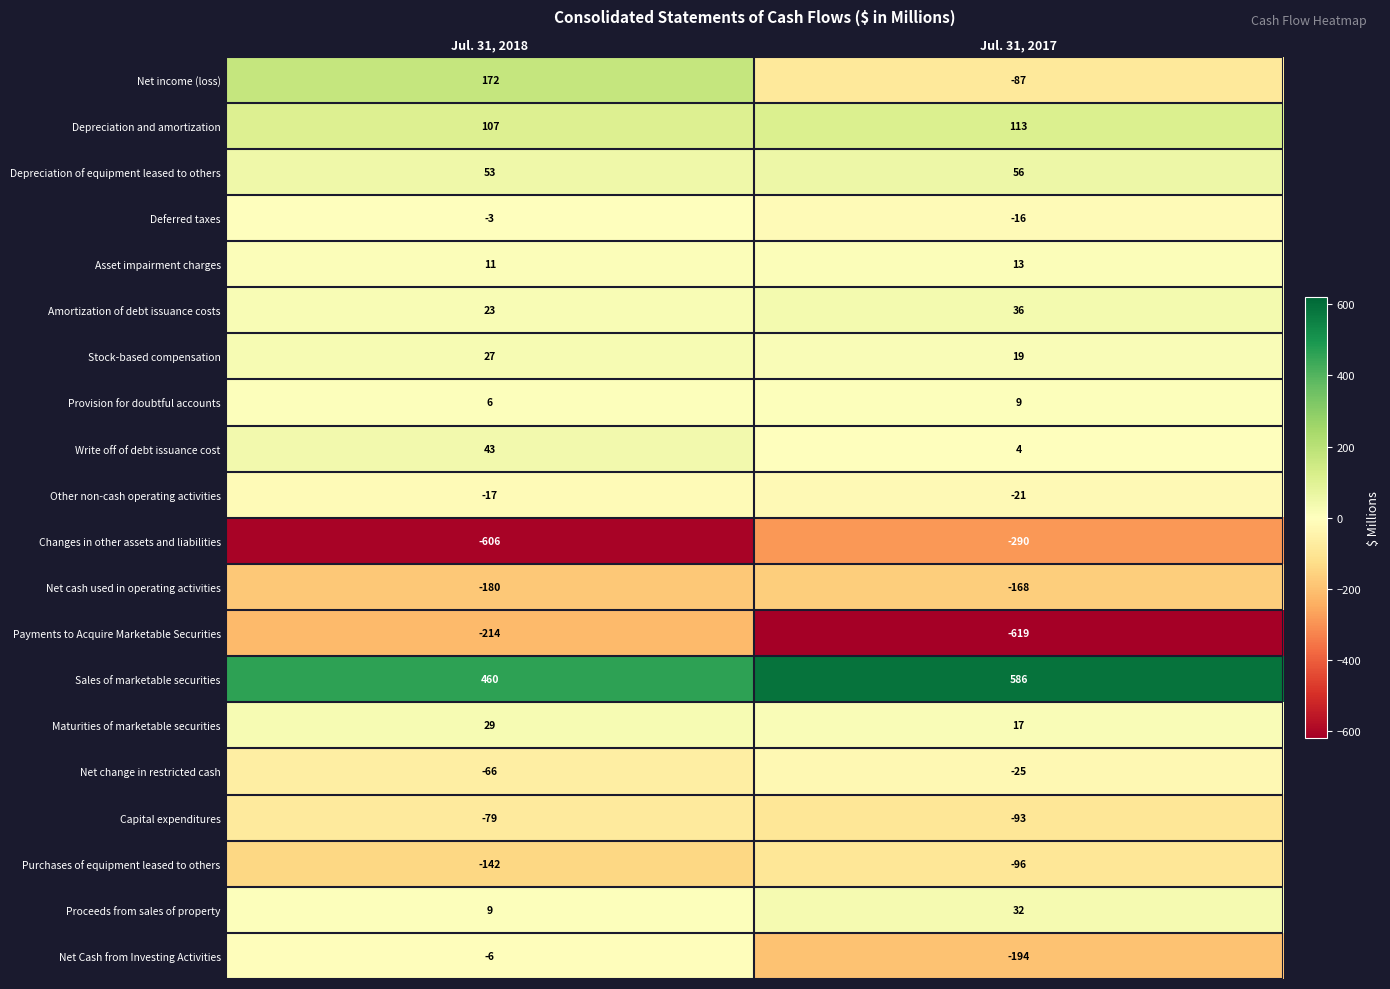

True or false: Net income (loss) has a value of -87 at Jul. 31, 2017.

True